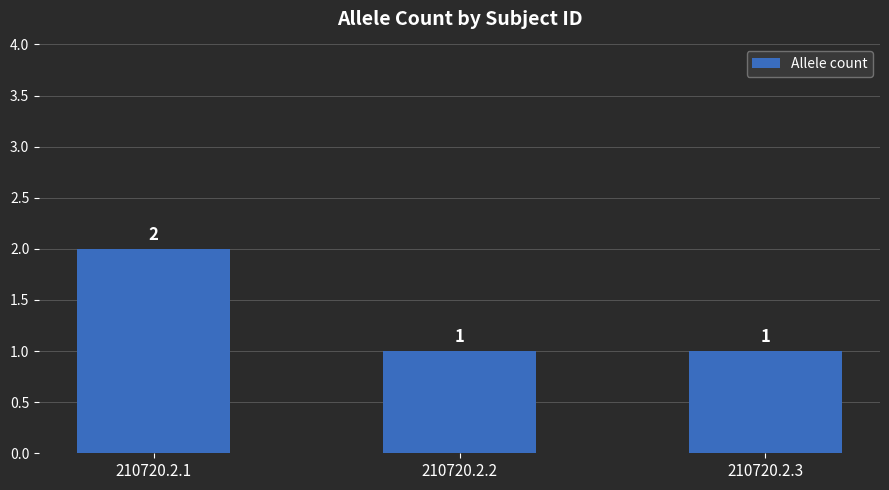

What is the sum of the values at 210720.2.1 and 210720.2.3?

3